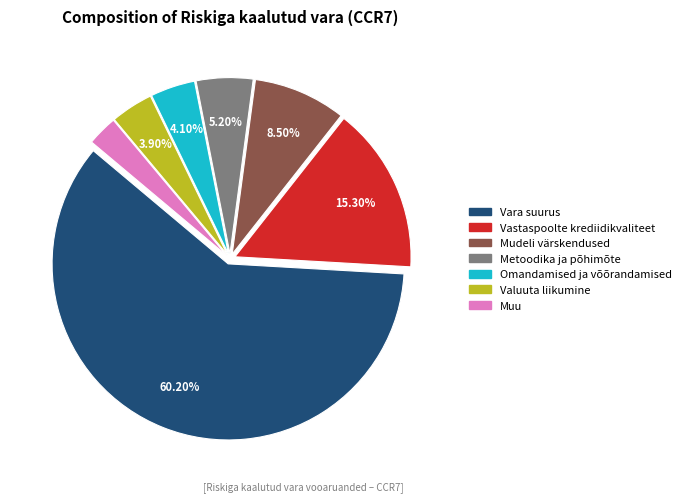

To the nearest percent, what is the combined percentage of Omandamised ja võõrandamised and Metoodika ja põhimõte?

9%